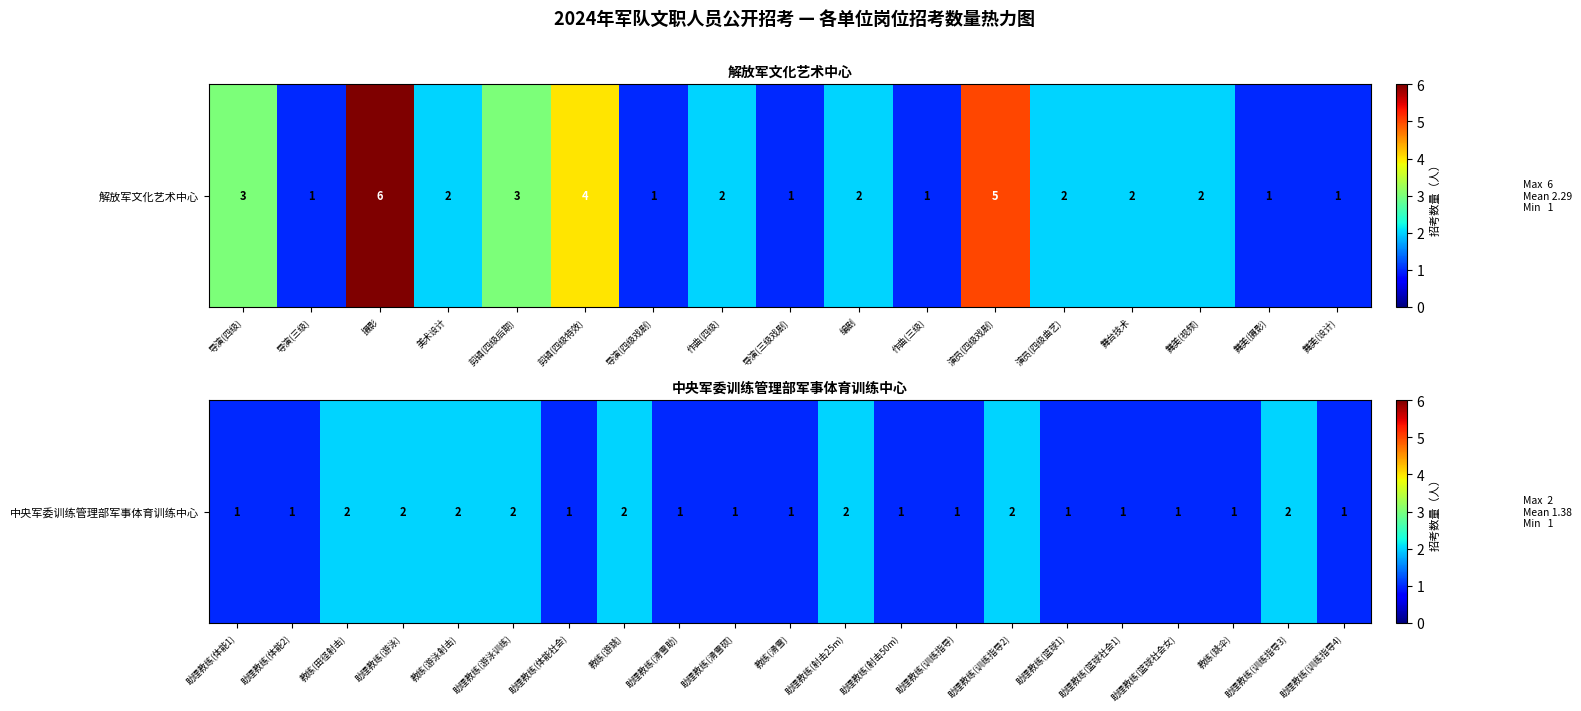

Between 助理教练(滑雪硕) and 助理教练(篮球社会女), which is larger?

助理教练(滑雪硕)